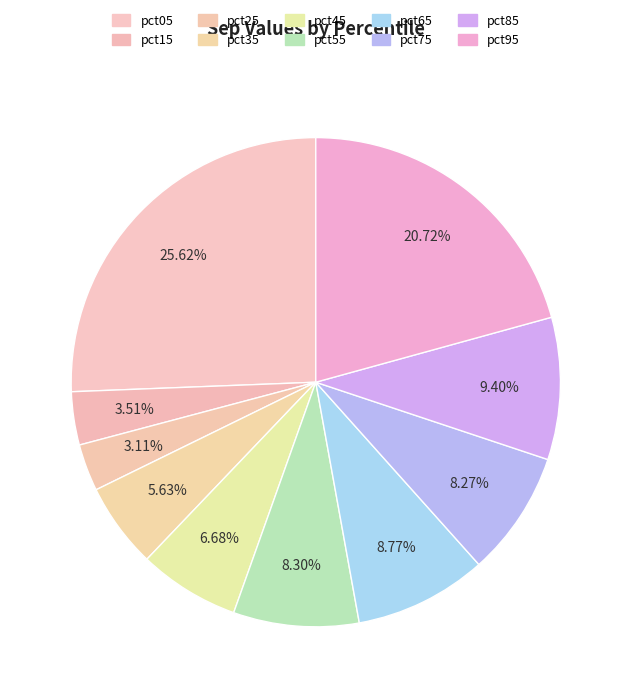

How many segments does this pie chart have?

10